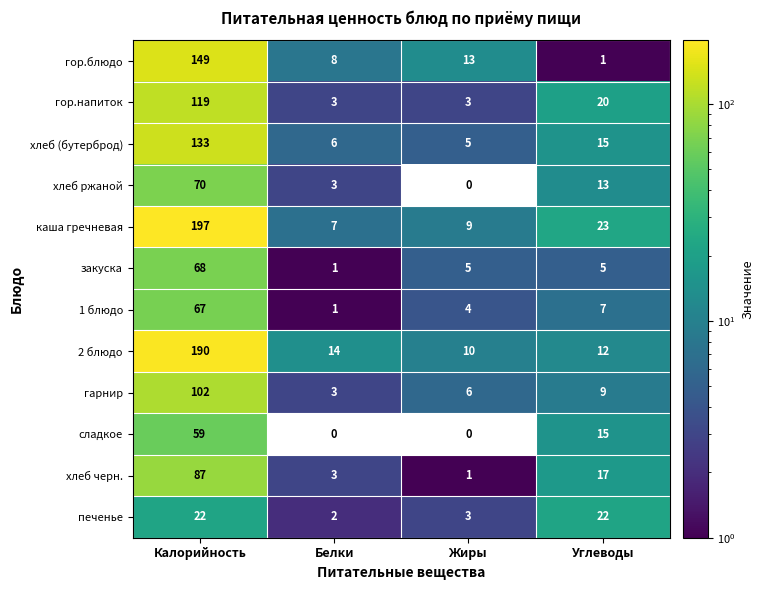

What is the total value across all series at Калорийность?

1263